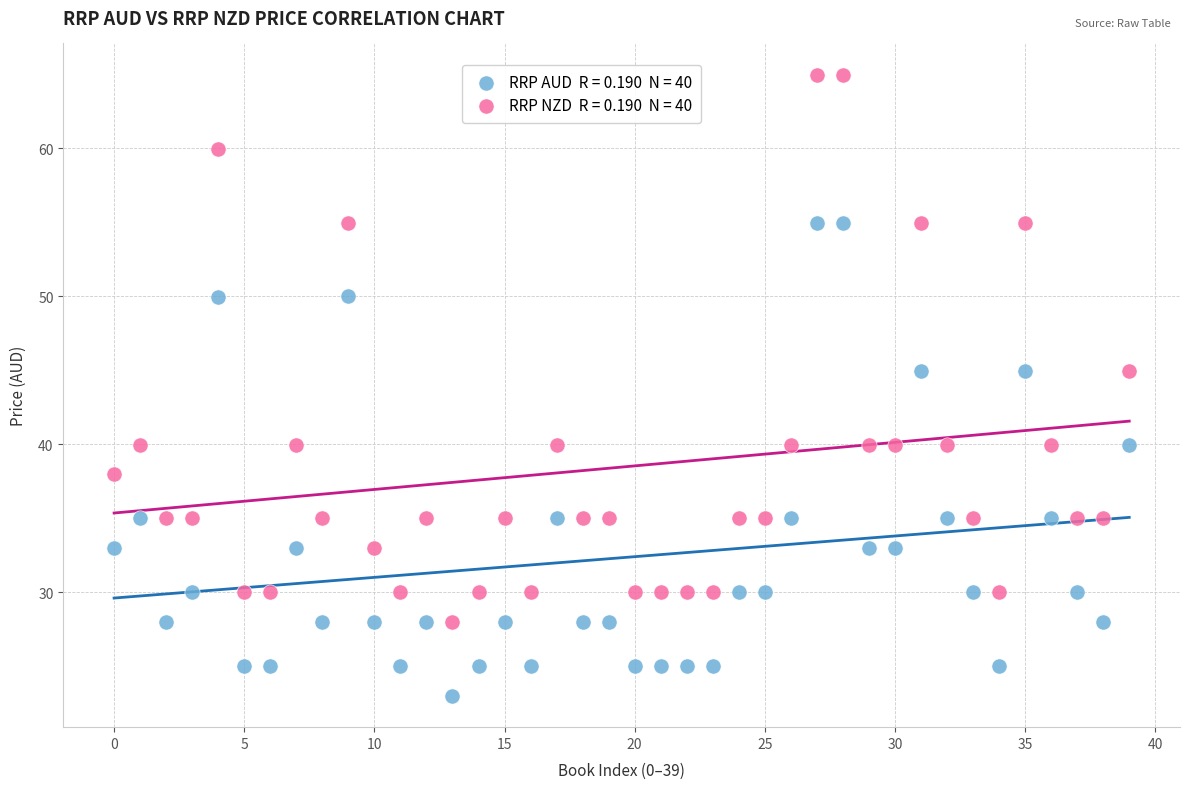

How many data points are displayed?

80